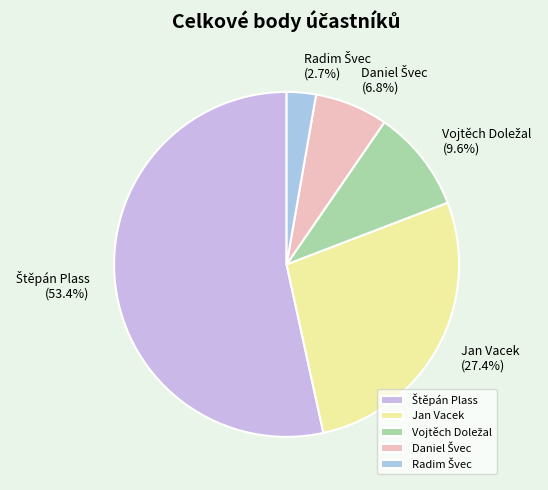

Is there a majority slice in this chart?

Yes